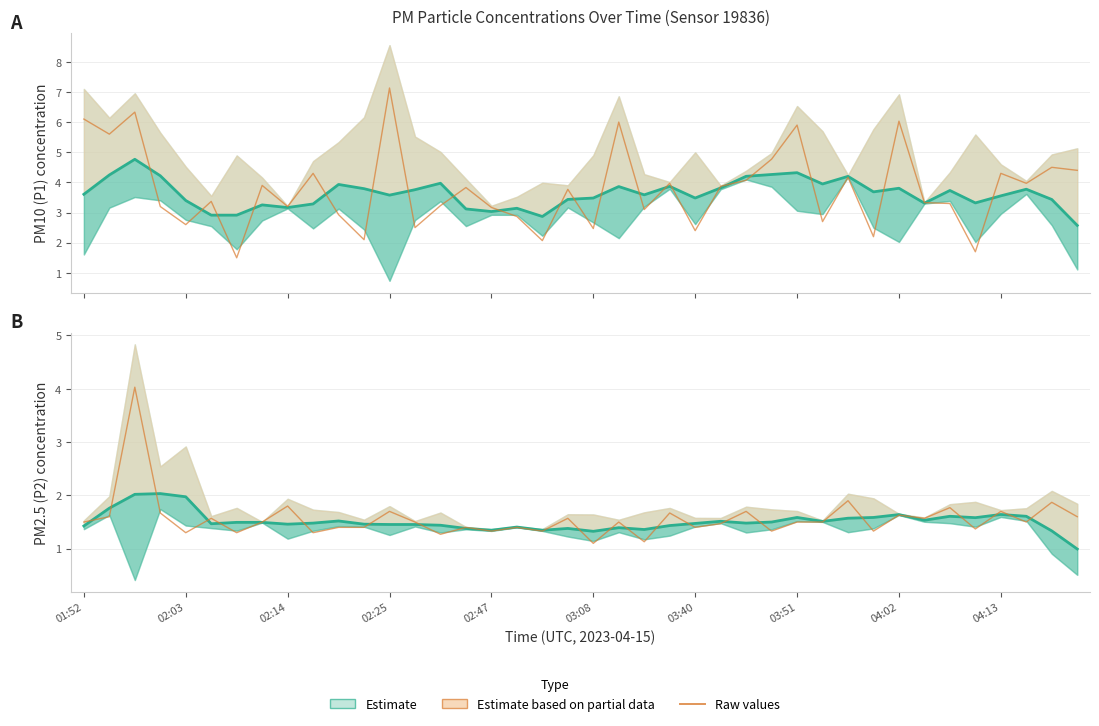

Reading left to right, transcribe all the data shown in this chart.

P1 Estimate: 3.6	4.2	4.8	4.2	3.4	2.9	2.9	3.3	3.2	3.3	3.9	3.8	3.6	3.8	4.0	3.1	3.0	3.1	2.9	3.4	3.5	3.9	3.6	3.9	3.5	3.8	4.2	4.3	4.3	3.9	4.2	3.7	3.8	3.3	3.7	3.3	3.6	3.8	3.4	2.6
P1 Raw: 6.1	5.6	6.3	3.2	2.6	3.4	1.5	3.9	3.2	4.3	2.9	2.1	7.1	2.5	3.2	3.8	3.2	2.9	2.1	3.8	2.5	6.0	3.1	4.0	2.4	3.9	4.1	4.8	5.9	2.7	4.2	2.2	6.0	3.3	3.3	1.7	4.3	4.0	4.5	4.4
P2 Estimate: 1.4	1.8	2.0	2.0	2.0	1.5	1.5	1.5	1.5	1.5	1.5	1.5	1.5	1.5	1.4	1.4	1.3	1.4	1.3	1.4	1.3	1.4	1.4	1.4	1.5	1.5	1.5	1.5	1.6	1.5	1.6	1.6	1.6	1.5	1.6	1.6	1.6	1.6	1.3	1.0
P2 Raw: 1.5	1.6	4.0	1.7	1.3	1.6	1.3	1.5	1.8	1.3	1.4	1.4	1.7	1.5	1.3	1.4	1.3	1.4	1.3	1.6	1.1	1.5	1.1	1.7	1.4	1.5	1.7	1.3	1.5	1.5	1.9	1.3	1.6	1.6	1.8	1.4	1.7	1.5	1.9	1.6